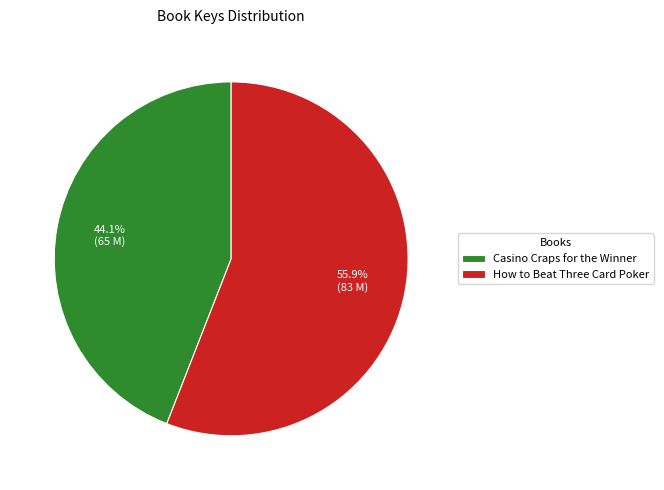

What is the majority slice?

How to Beat Three Card Poker